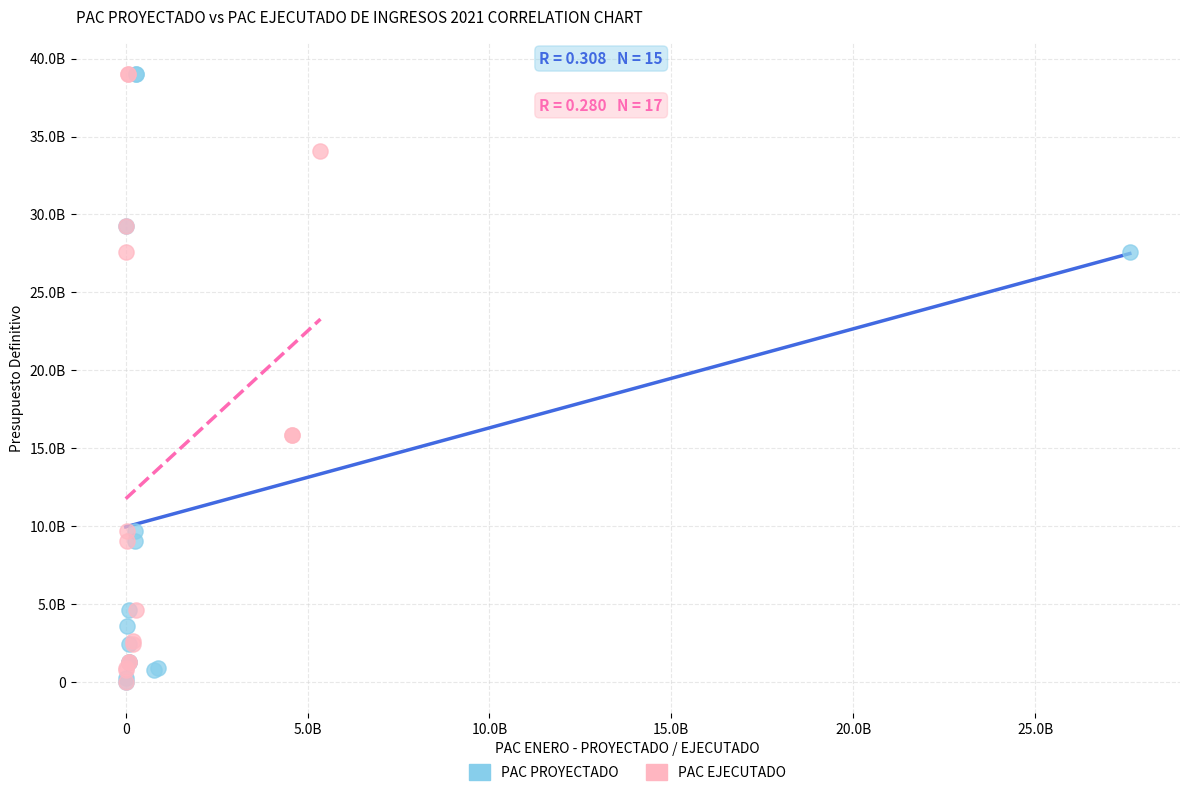

What are all the series names shown in the legend?

PAC PROYECTADO, PAC EJECUTADO